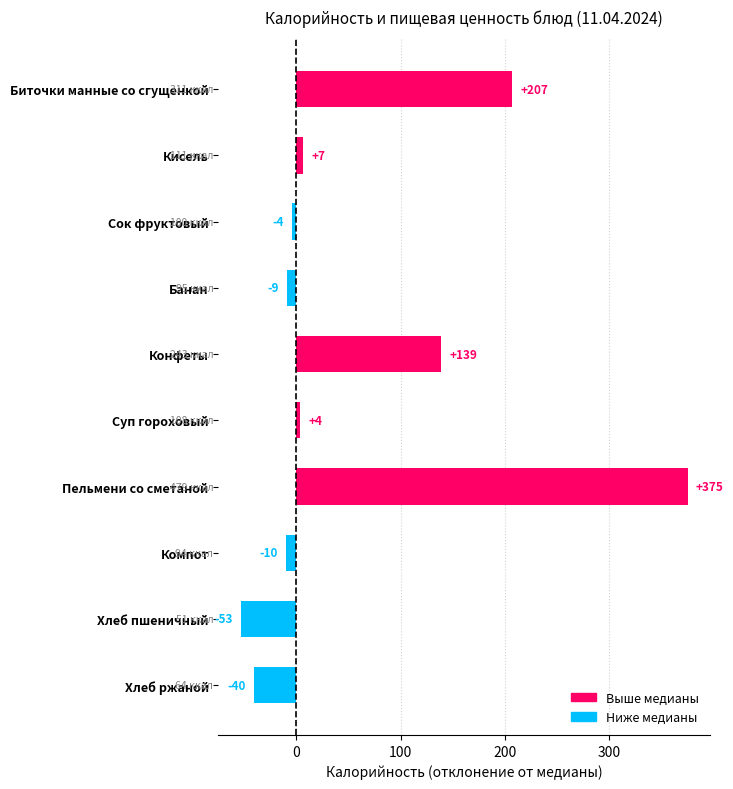

Count the number of categories in the chart.

10